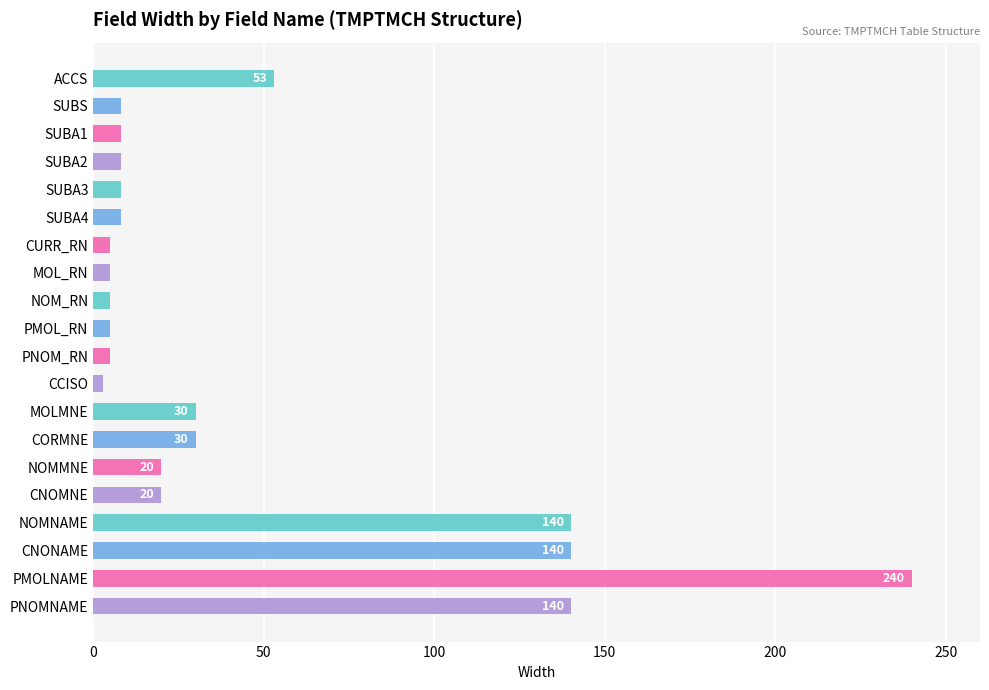

Reading bottom to top, transcribe all the data shown in this chart.

140	240	140	140	20	20	30	30	3	5	5	5	5	5	8	8	8	8	8	53